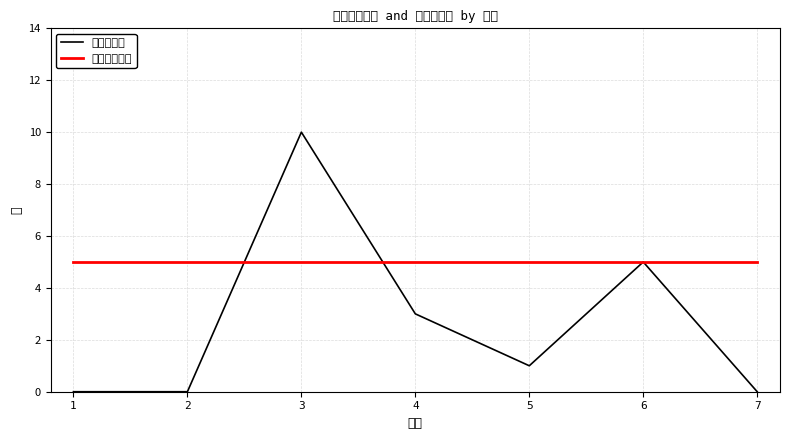

What is the difference between the highest and lowest values at 2?

5